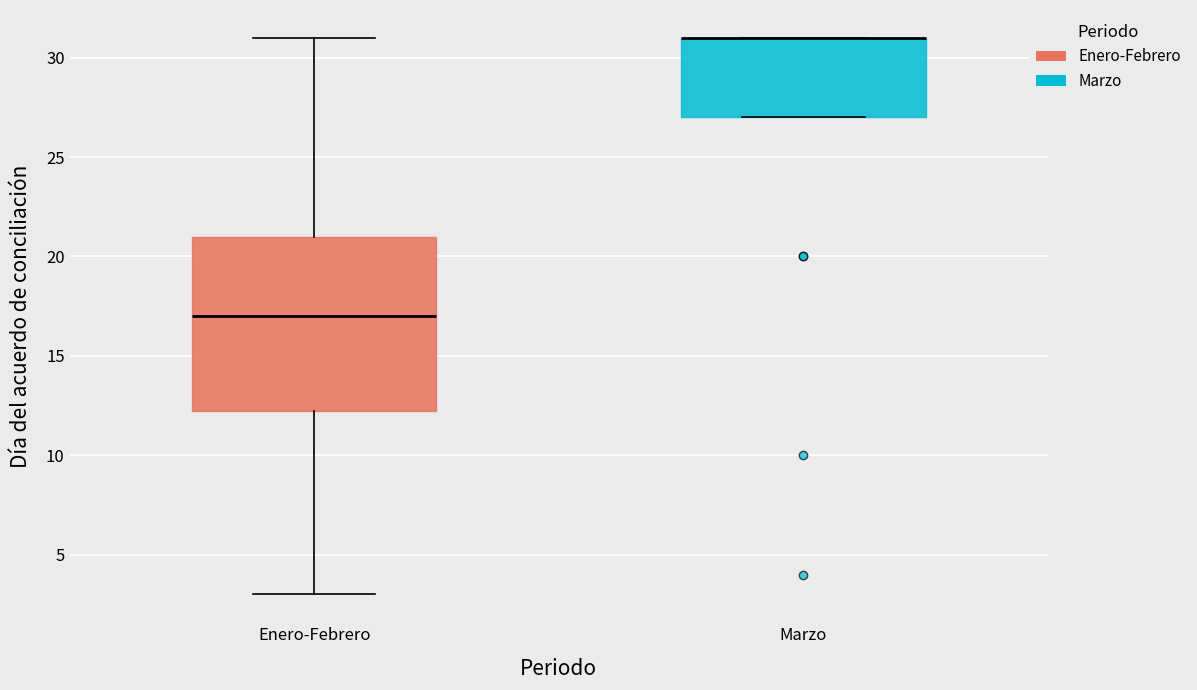

Reading left to right, read every box against the y-axis: the position of its median line, the range the box covers, and the ends of its whiskers. The values are not printed on the chart, so give them approximately, as read against the axis.

Enero-Febrero: median 17.0, box 12.5 to 21.0, whiskers 3.0 to 31.0
Marzo: median 31.0 (drawn on the box's upper edge), box 27.0 to 31.0, whiskers 27.0 to 31.0